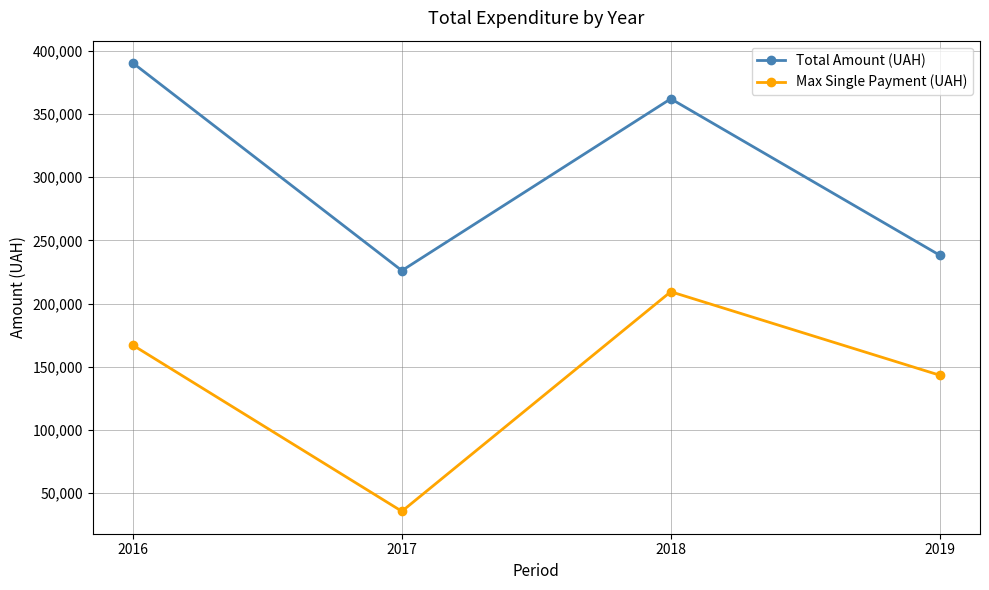

Which series has the largest range (max minus min)?

Max Single Payment (UAH)